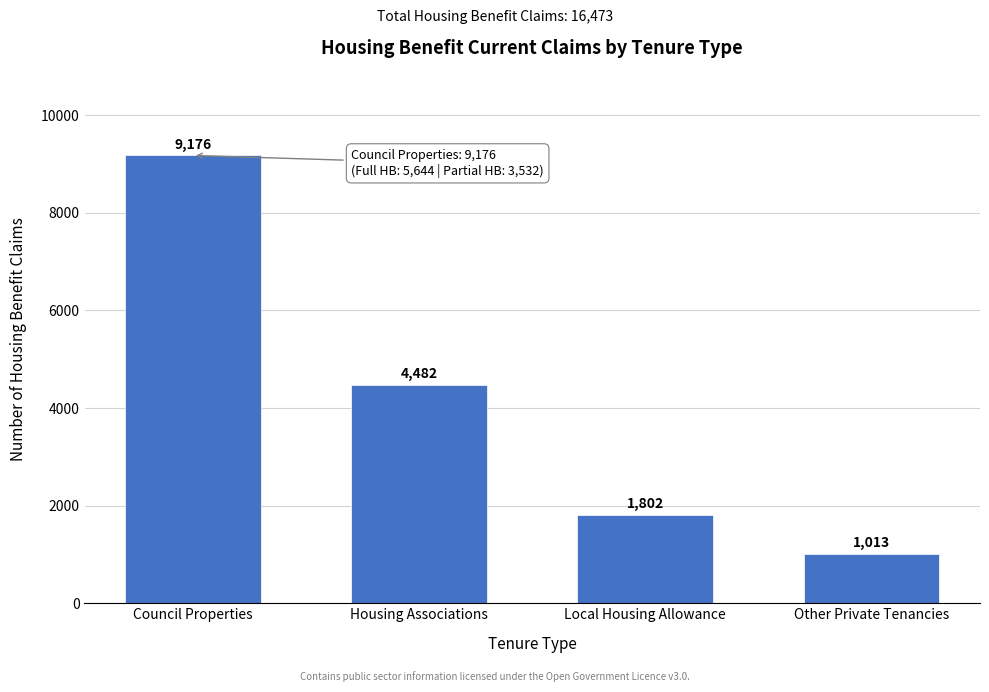

Reading left to right, list all the values displayed in this chart.

9176	4482	1802	1013